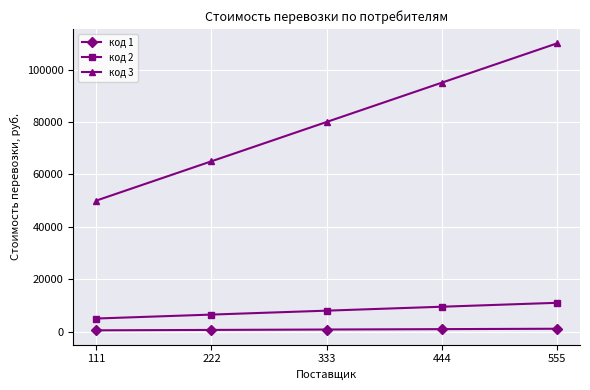

The код 2 series shows 8000 at 333. True or false?

True